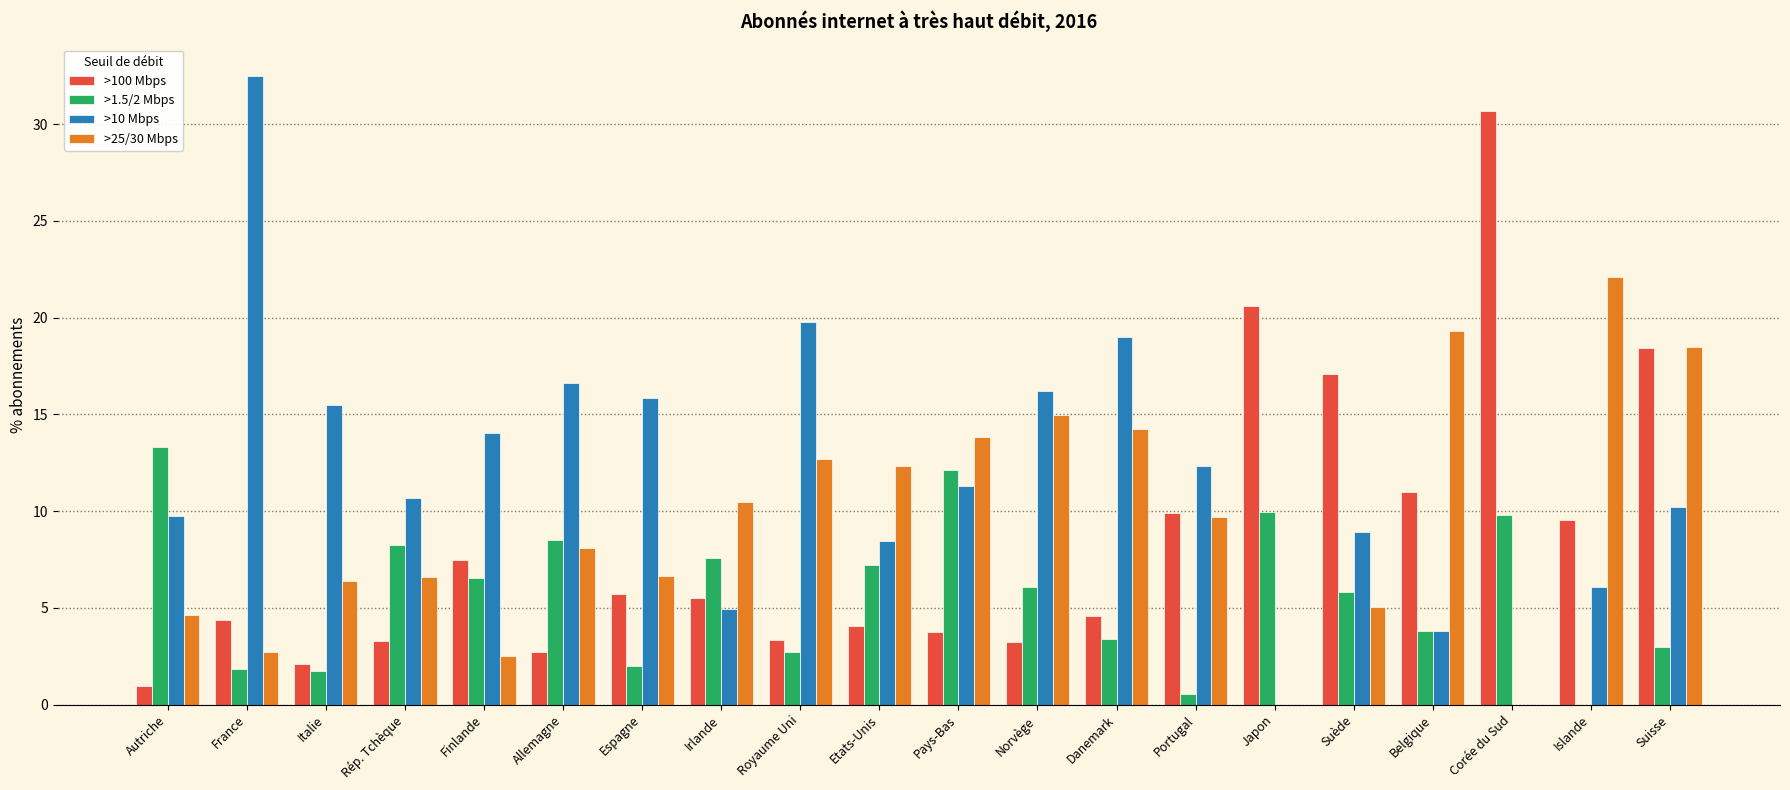

At which category is the sum across all series the highest?

Suisse